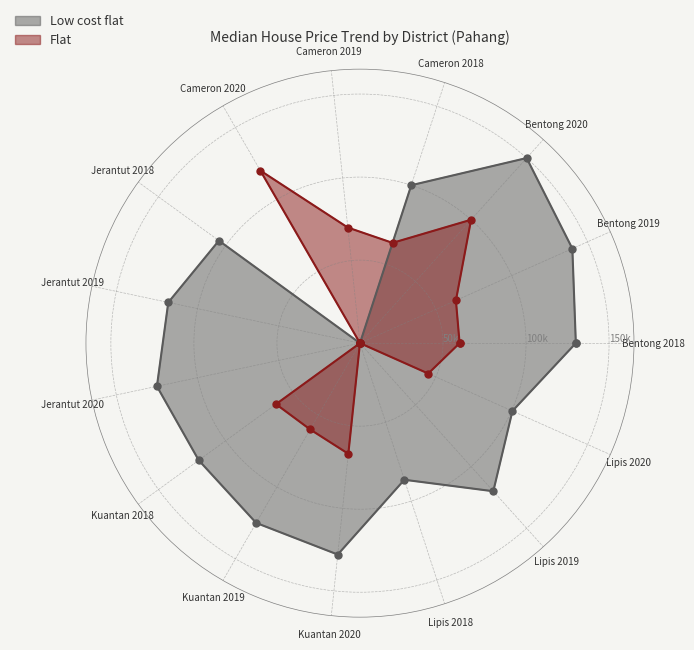

Which series contains the highest Y value?

Low cost flat